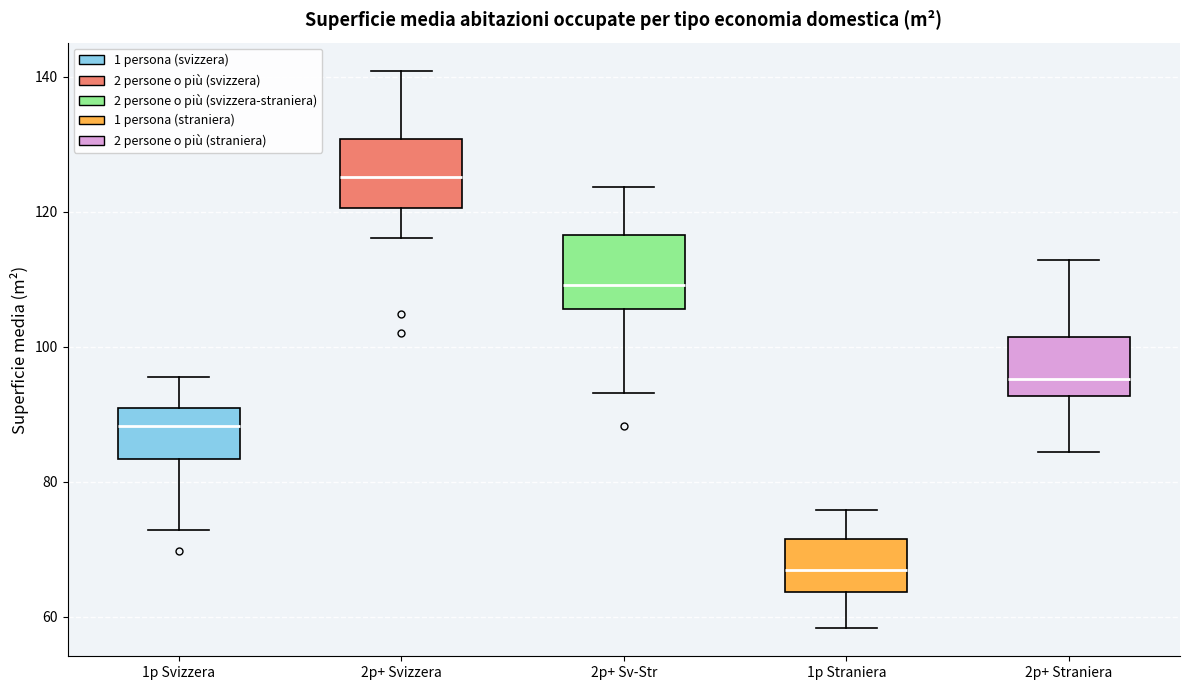

Which box's median line is the lowest?

1p Straniera